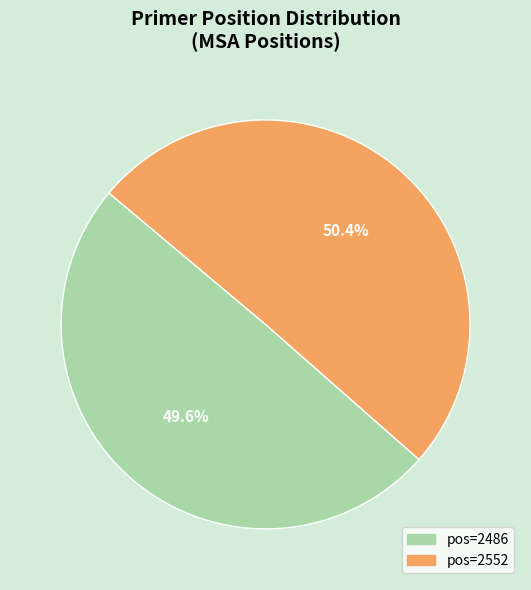

Is there any slice that represents more than half of the pie?

Yes